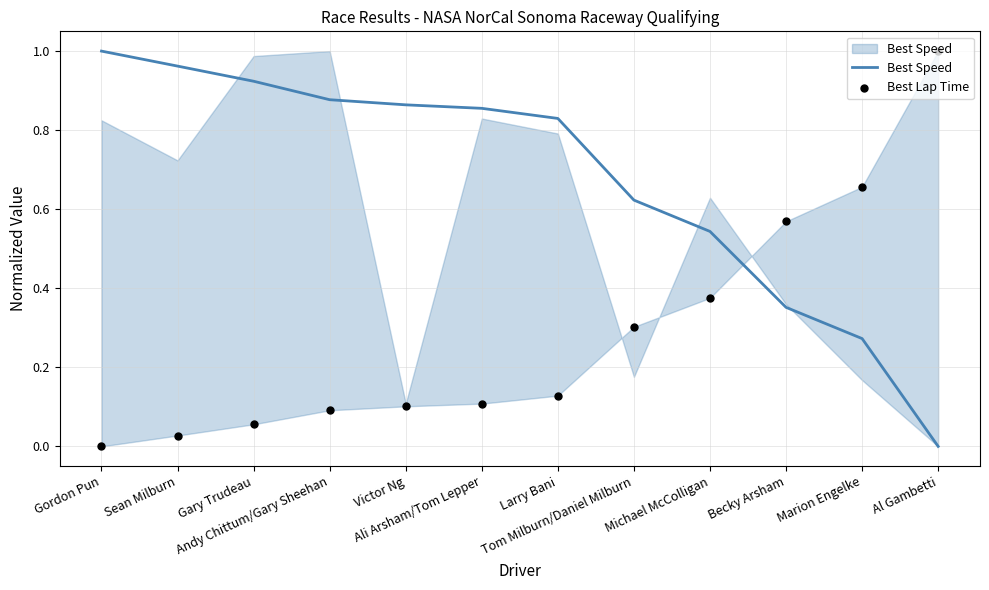

Which series contains the highest Y value?

Best Speed